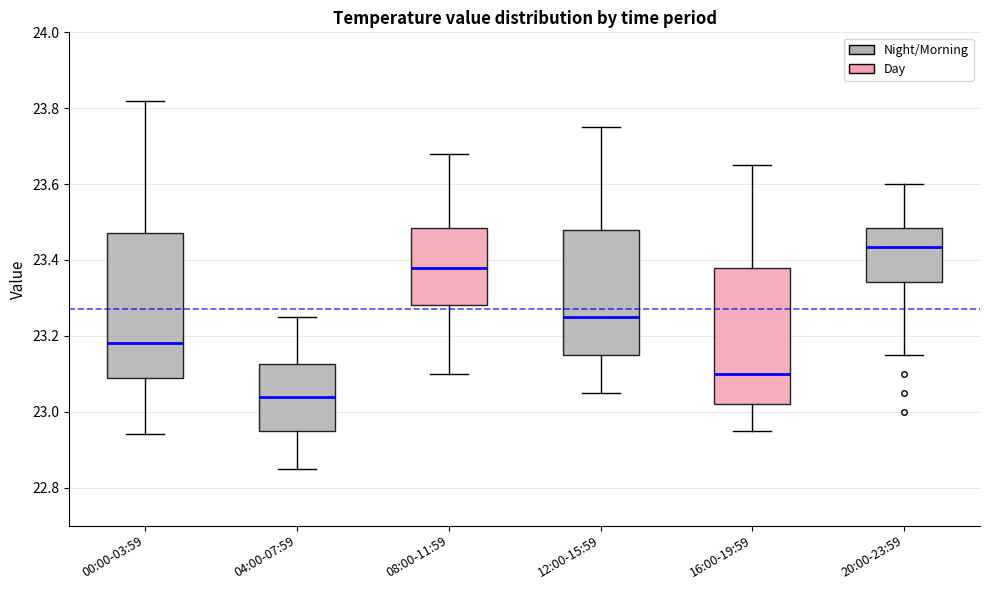

Reading left to right, read every box against the y-axis: the position of its median line, the range the box covers, and the ends of its whiskers. The values are not printed on the chart, so give them approximately, as read against the axis.

00:00-03:59: median 23.18, box 23.10 to 23.48, whiskers 22.94 to 23.82
04:00-07:59: median 23.04, box 22.96 to 23.12, whiskers 22.86 to 23.26
08:00-11:59: median 23.38, box 23.28 to 23.48, whiskers 23.10 to 23.68
12:00-15:59: median 23.26, box 23.16 to 23.48, whiskers 23.06 to 23.76
16:00-19:59: median 23.10, box 23.02 to 23.38, whiskers 22.96 to 23.66
20:00-23:59: median 23.44, box 23.34 to 23.48, whiskers 23.16 to 23.60